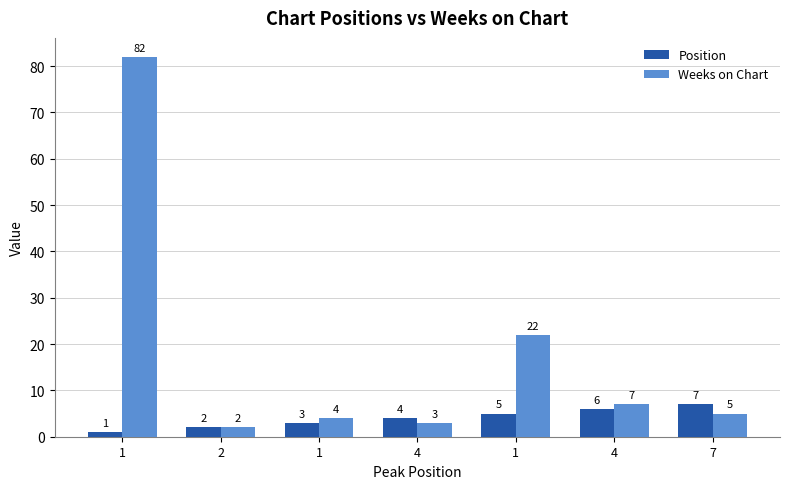

What is the difference between the Position values at 4 and 1?

1